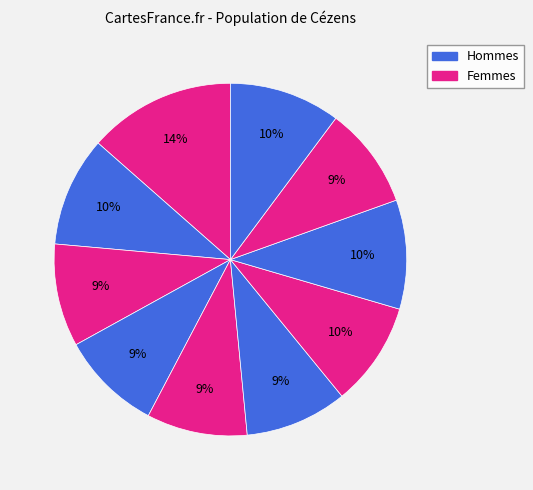

Does any single category account for the majority?

No